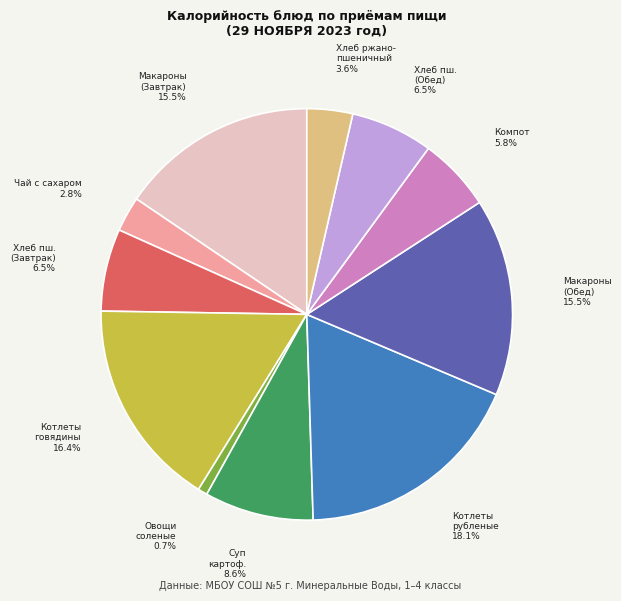

Is there a majority slice in this chart?

No